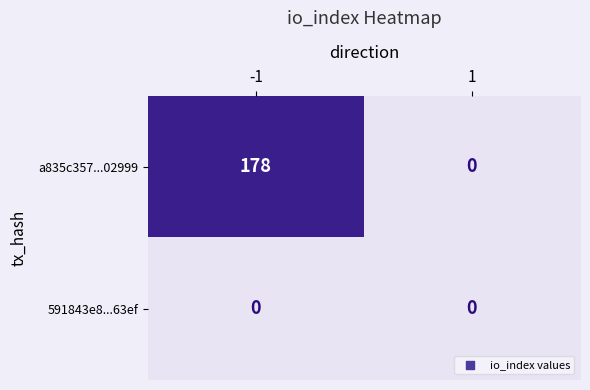

Rank the series at -1 from lowest to highest value.

591843e8...63ef, a835c357...02999